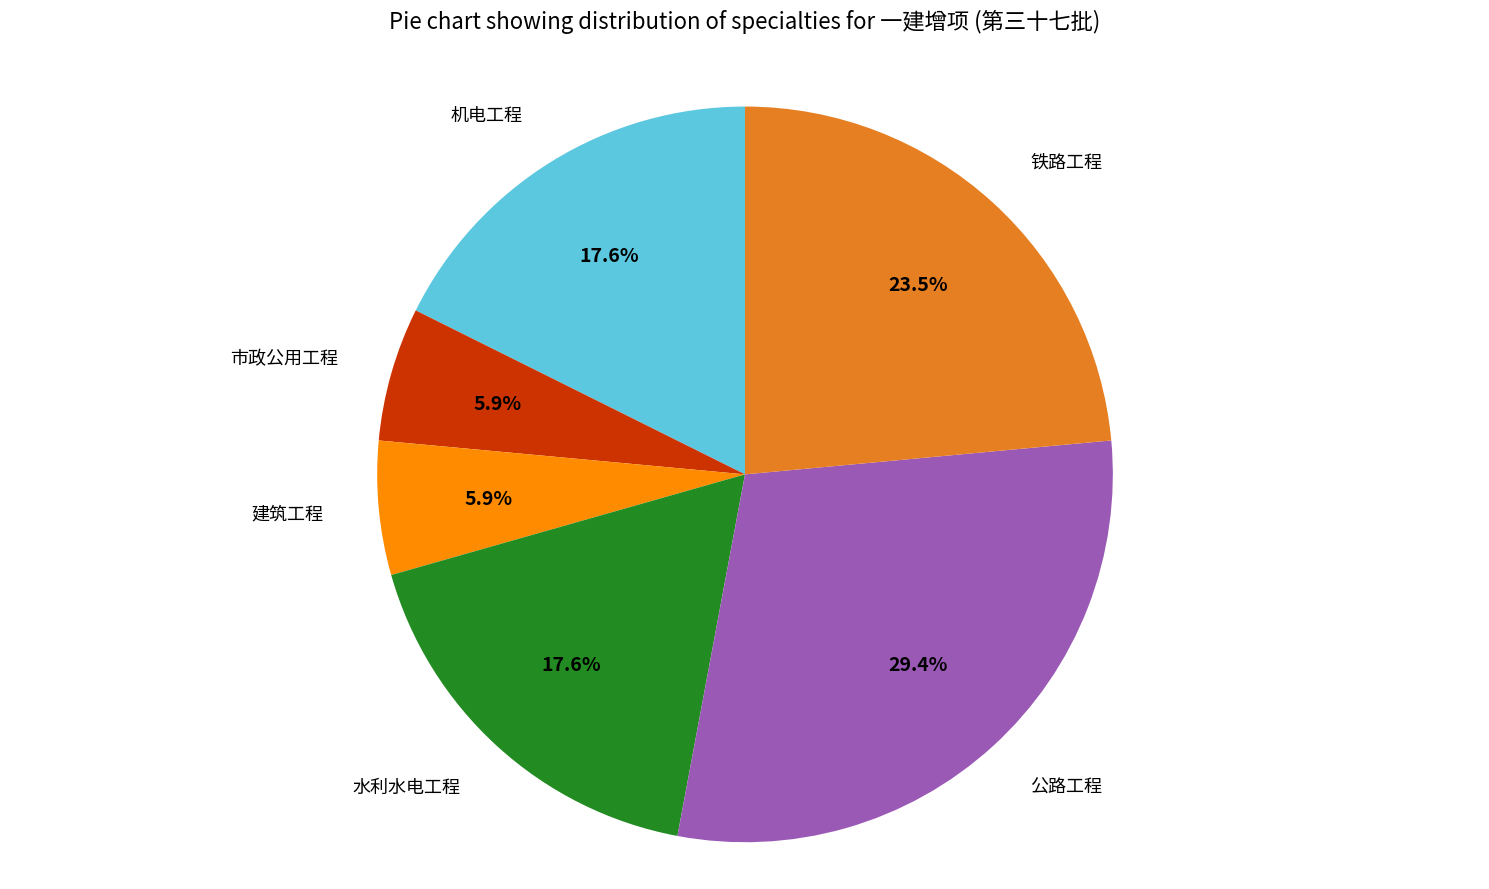

How many slices are in this pie chart?

6